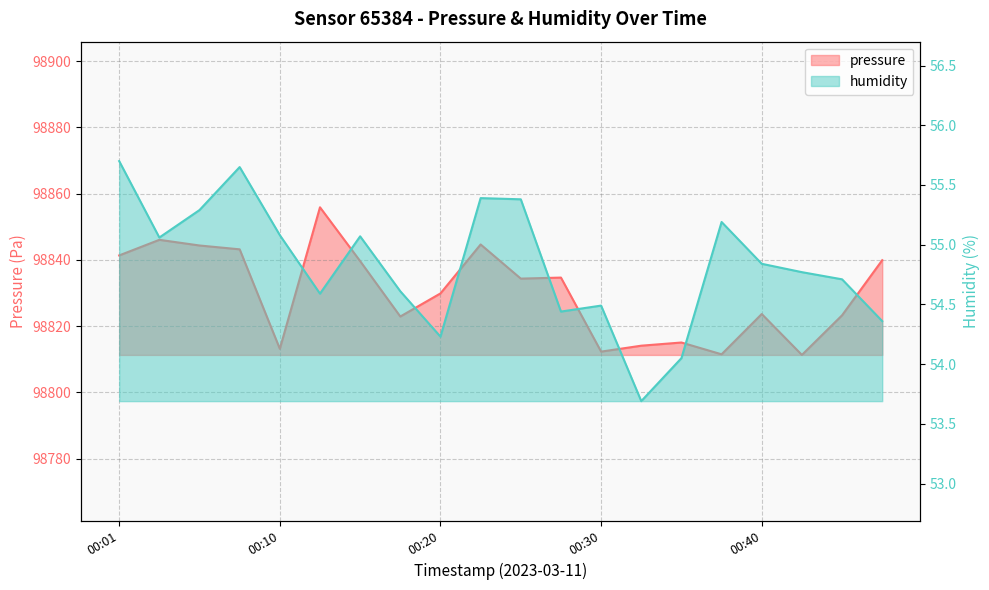

Reading left to right, extract all data points from this chart.

pressure: 98841.4	98846.1	98844.4	98843.2	98813.2	98855.9	98839.7	98822.9	98829.9	98844.7	98834.4	98834.7	98812.3	98814.1	98815.1	98811.5	98823.7	98811.3	98823.3	98839.9
humidity: 55.7	55.1	55.3	55.6	55.1	54.6	55.1	54.6	54.2	55.4	55.4	54.4	54.5	53.7	54.0	55.2	54.8	54.8	54.7	54.4